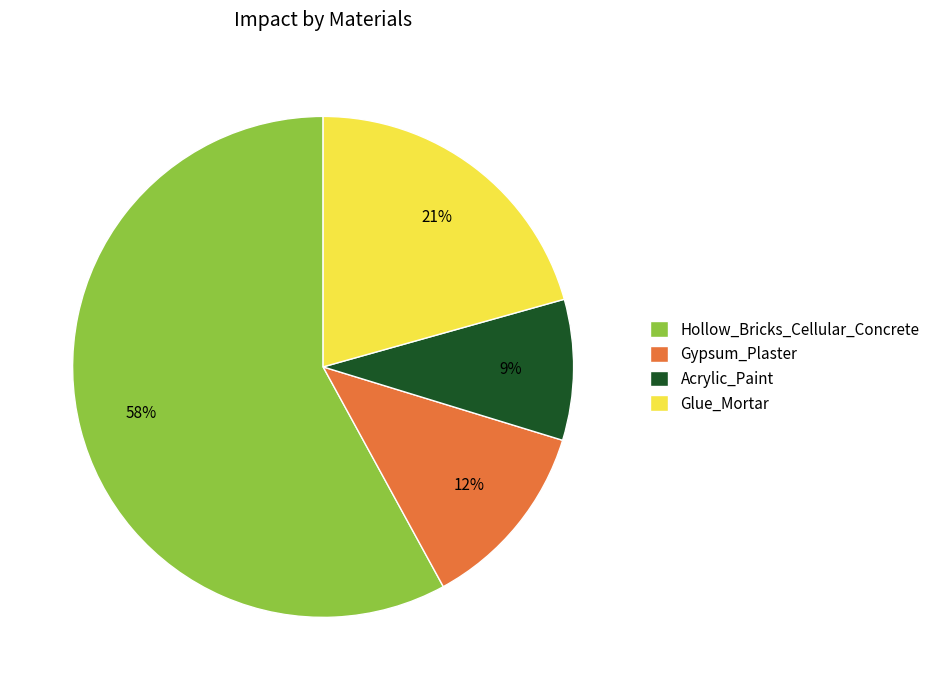

To the nearest percent, what portion does Glue_Mortar represent?

21%